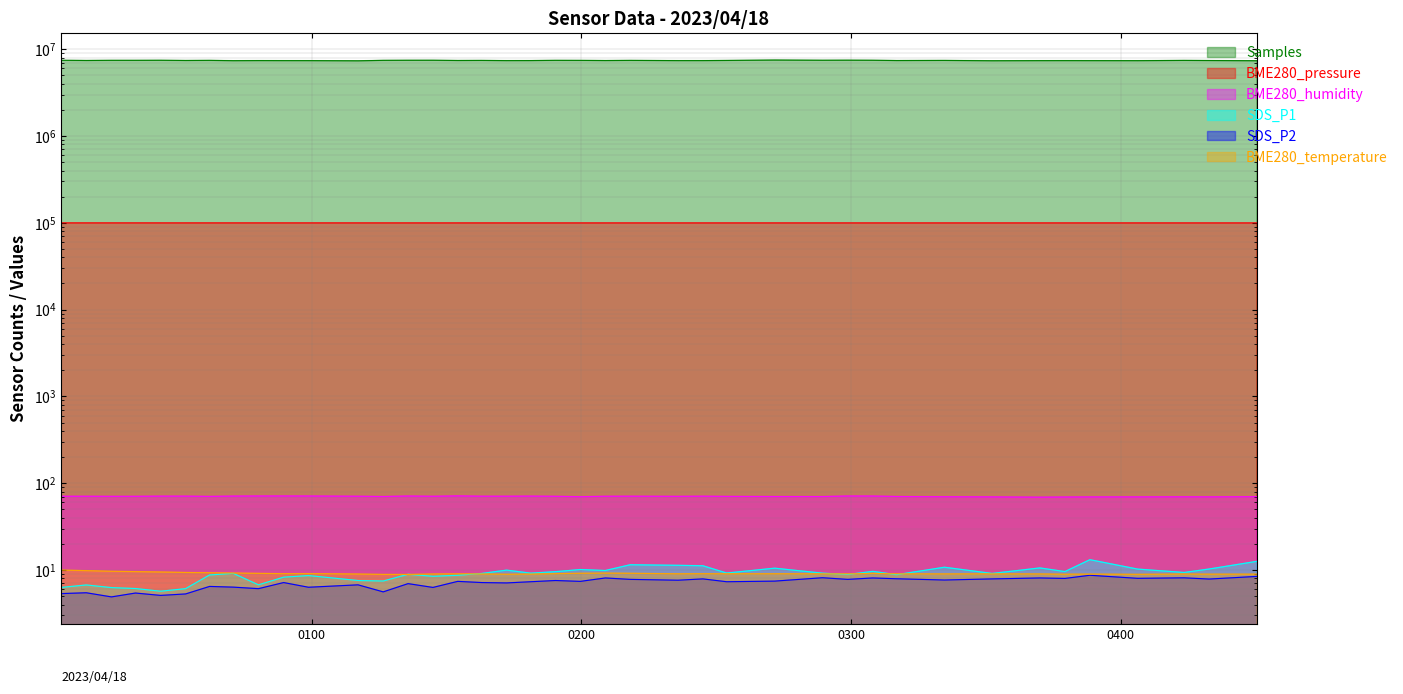

True or false: BME280_pressure and BME280_humidity cross at least once.

False